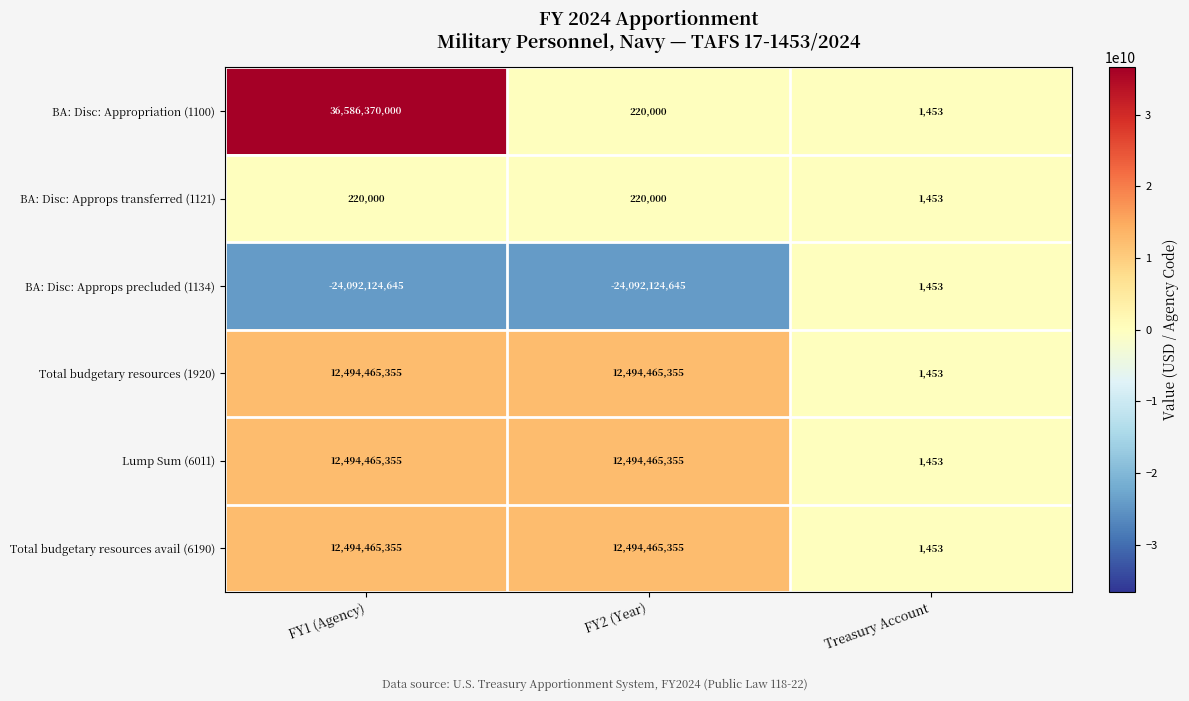

Reading left to right, extract all data points from this chart.

BA: Disc: Appropriation (1100): 36586370000	220000	1453
BA: Disc: Approps transferred (1121): 220000	220000	1453
BA: Disc: Approps precluded (1134): -24092124645	-24092124645	1453
Total budgetary resources (1920): 12494465355	12494465355	1453
Lump Sum (6011): 12494465355	12494465355	1453
Total budgetary resources avail (6190): 12494465355	12494465355	1453